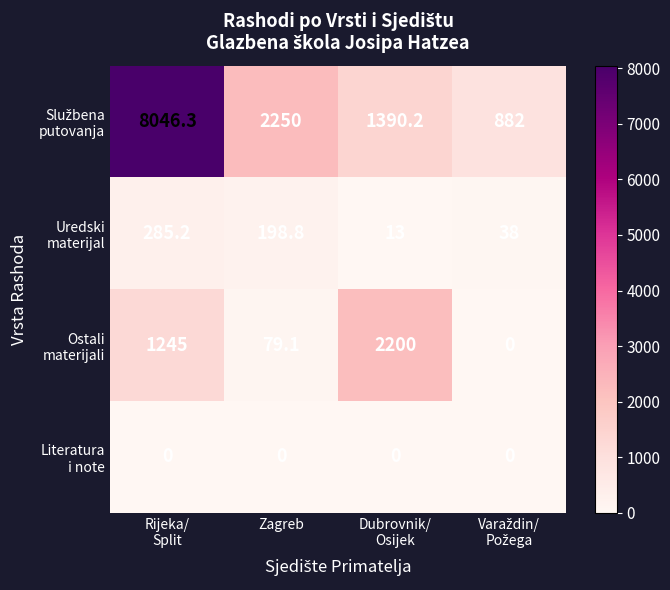

At how many categories does at least one series exceed 1904?

3